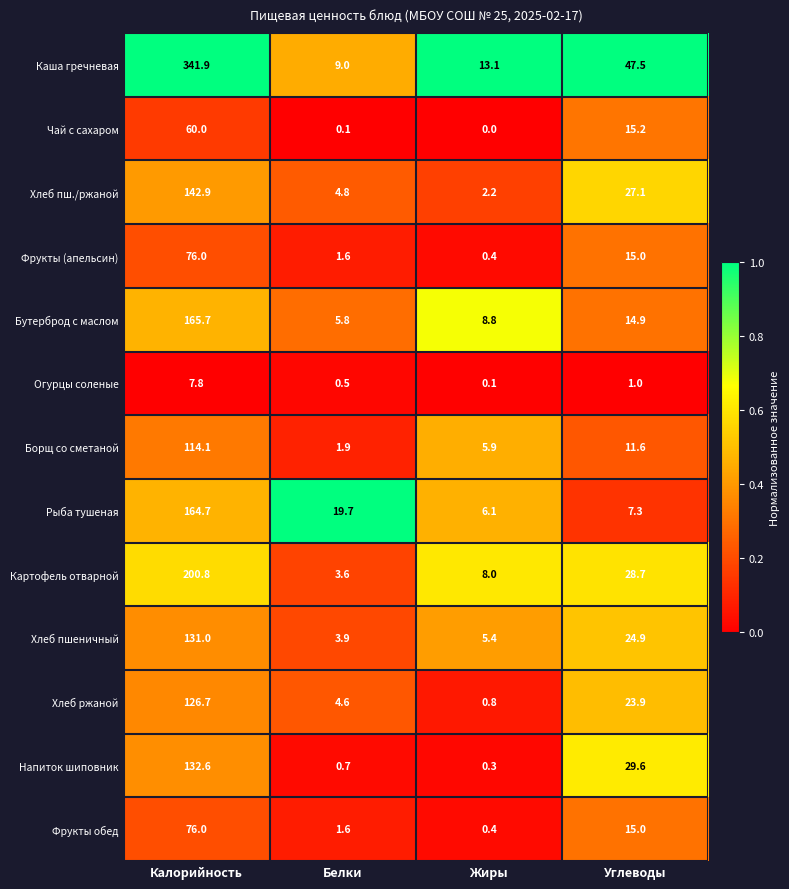

Which category has the highest value across all series?

Калорийность